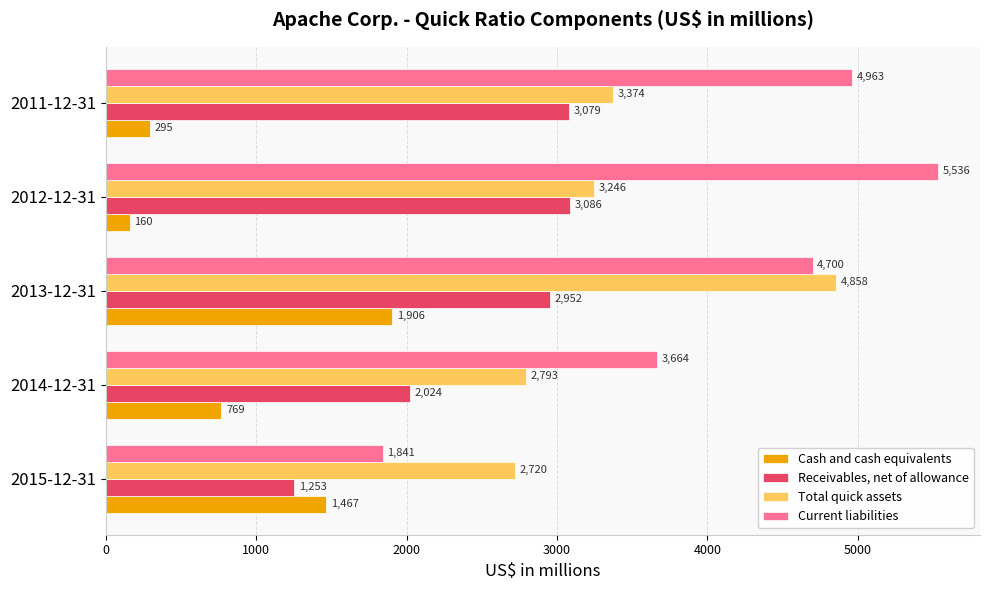

What is the total value across all series at 2014-12-31?

9250